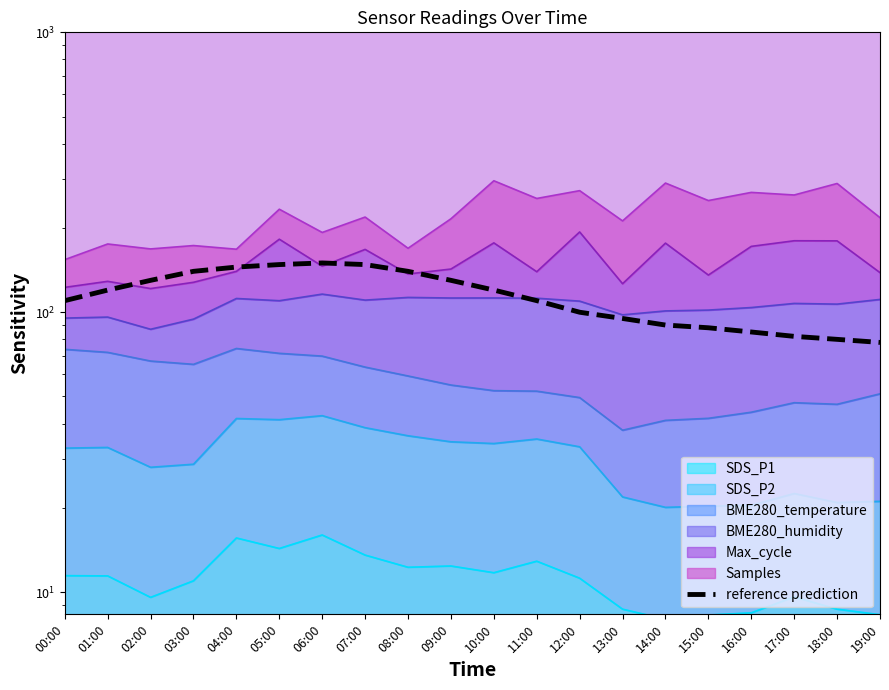

Reading left to right, extract all data points from this chart.

110	120	130	140	145	148	150	148	140	130	120	110	100	95	90	88	85	82	80	78